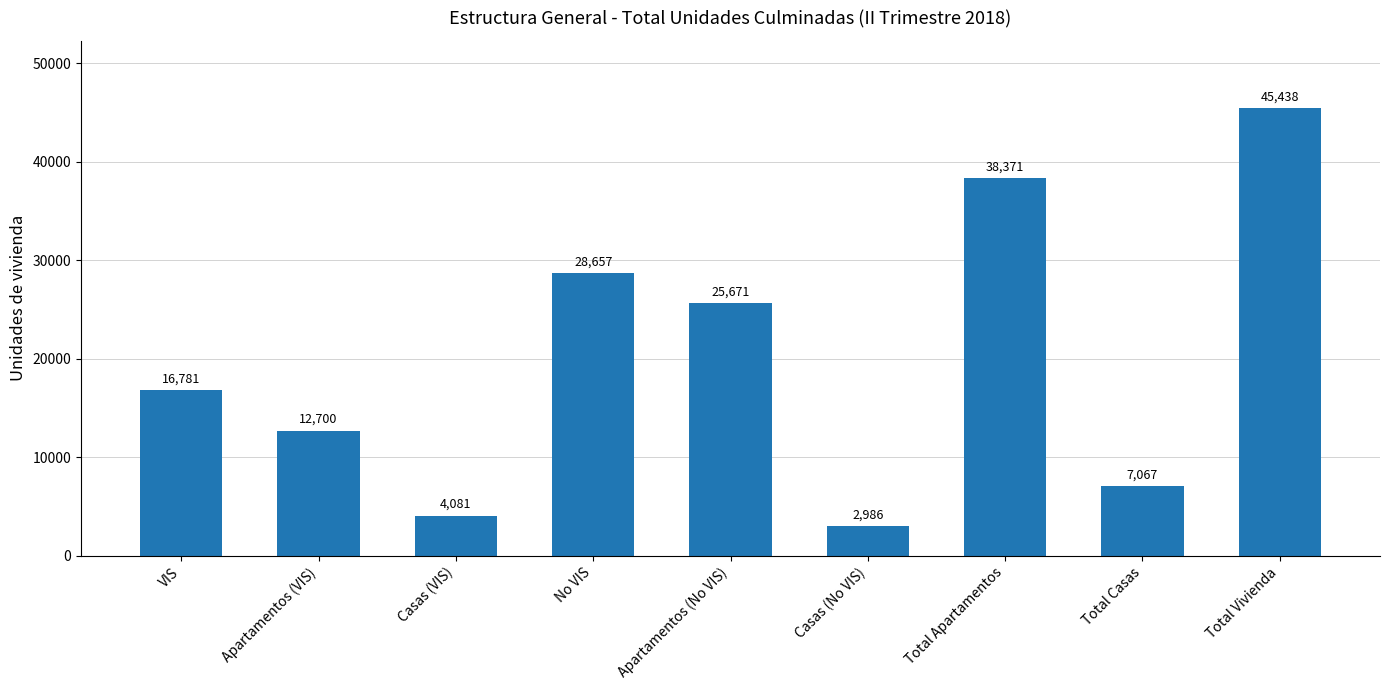

At which category does the chart reach its peak across all series?

Total Vivienda